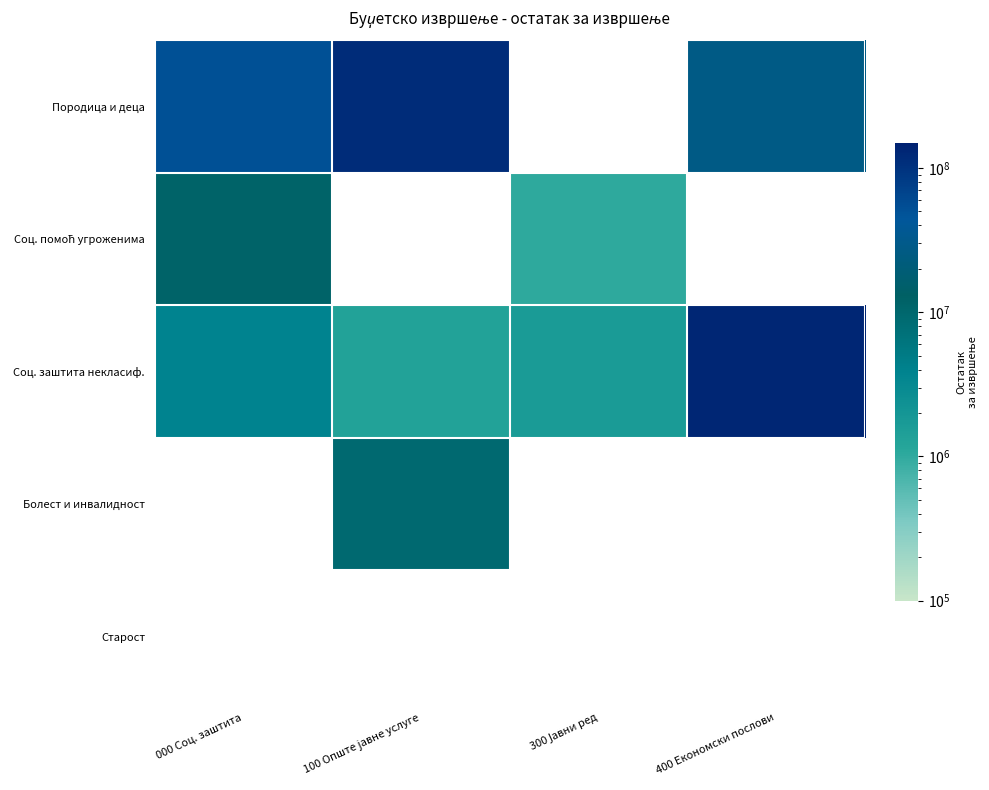

Between 300 Јавни ред and 100 Опште јавне услуге, which is larger?

100 Опште јавне услуге